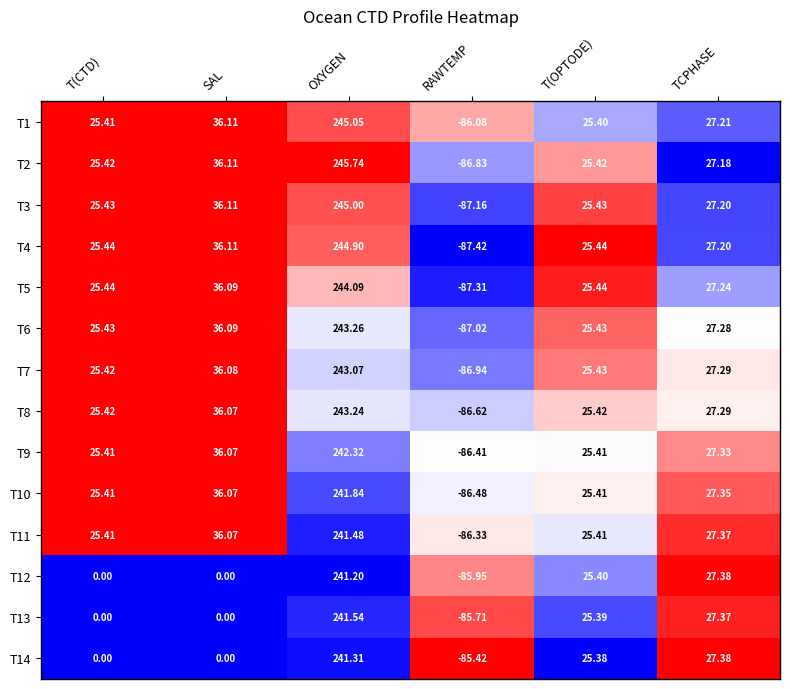

What is the smallest value displayed?

-87.4